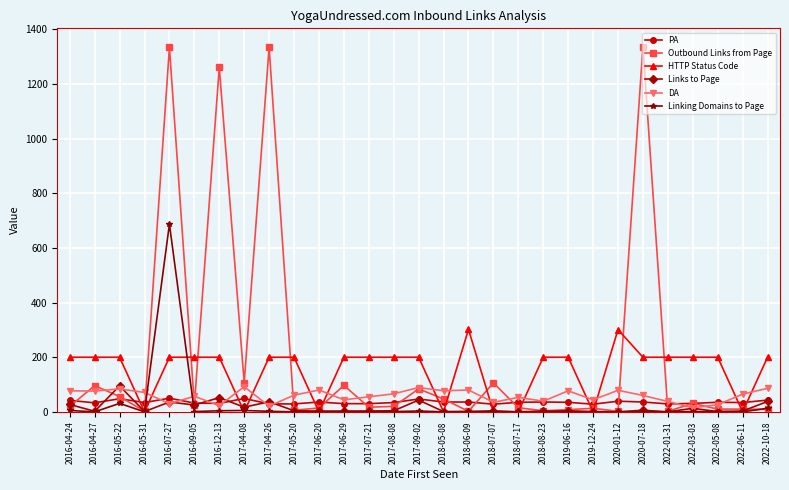

Count the number of data series in this chart.

6